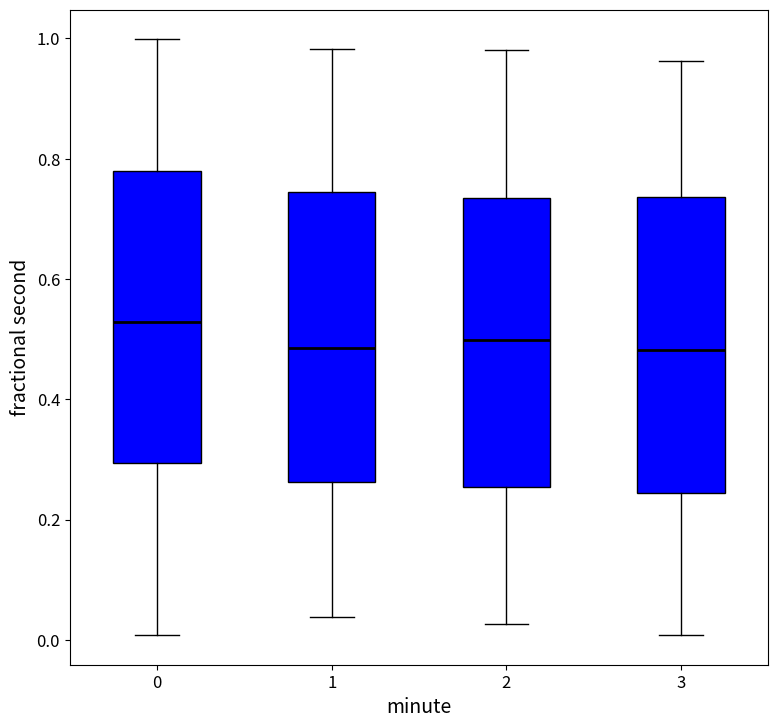

Reading left to right, read every box against the y-axis: the position of its median line, the range the box covers, and the ends of its whiskers. The values are not printed on the chart, so give them approximately, as read against the axis.

0: median 0.52, box 0.30 to 0.78, whiskers 0.00 to 1.00
1: median 0.48, box 0.26 to 0.74, whiskers 0.04 to 0.98
2: median 0.50, box 0.26 to 0.74, whiskers 0.02 to 0.98
3: median 0.48, box 0.24 to 0.74, whiskers 0.00 to 0.96